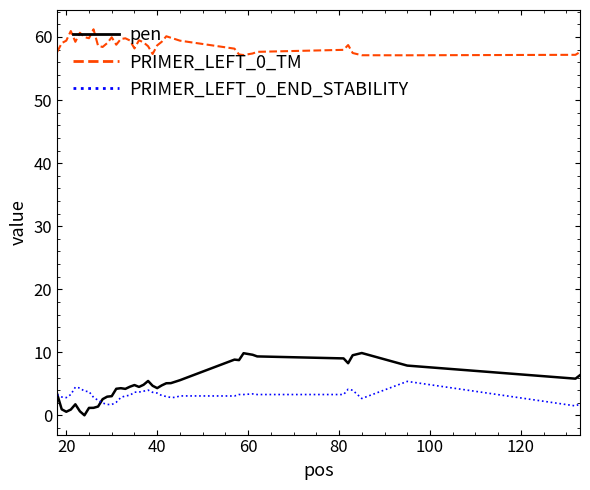

True or false: PRIMER_LEFT_0_TM and PRIMER_LEFT_0_END_STABILITY intersect in this chart.

False